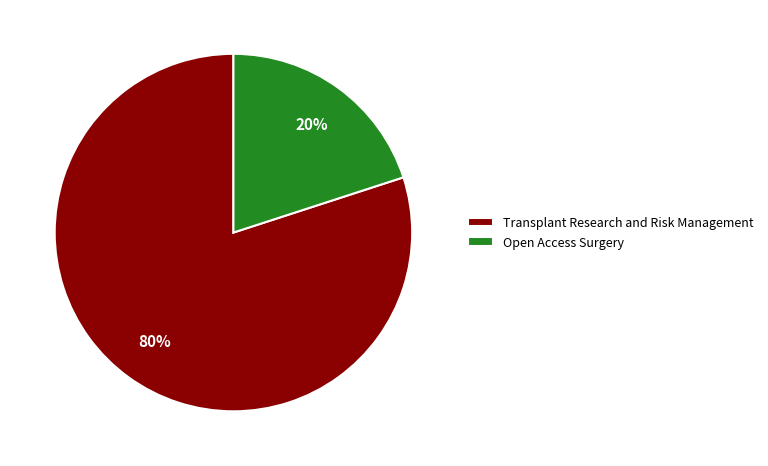

What percentage is the Transplant Research and Risk Management slice, to the nearest percent?

80%